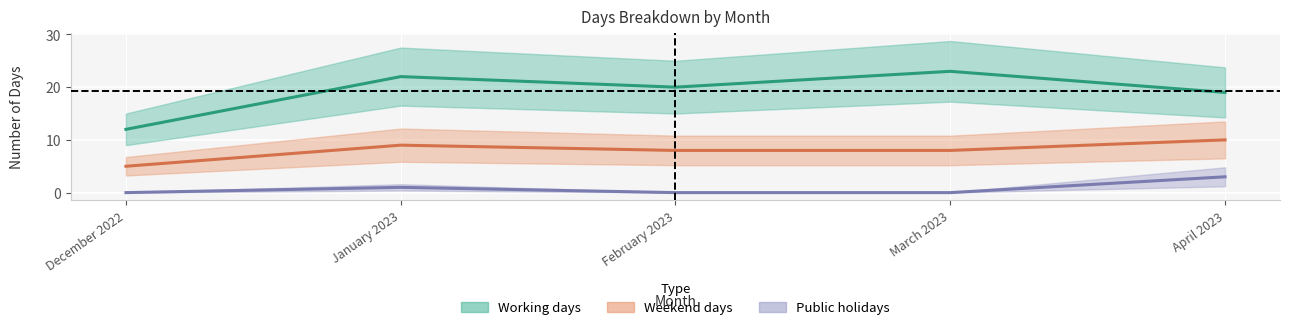

How many distinct data groups are displayed?

3